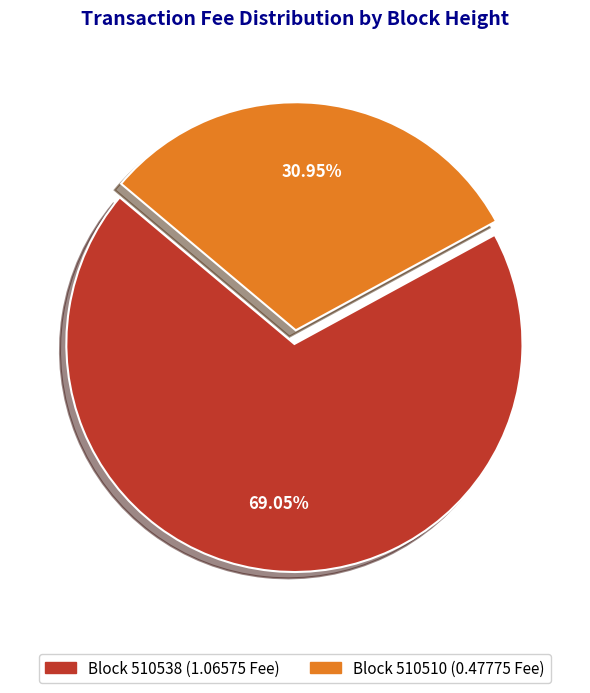

To the nearest percent, what is the average slice percentage?

50%